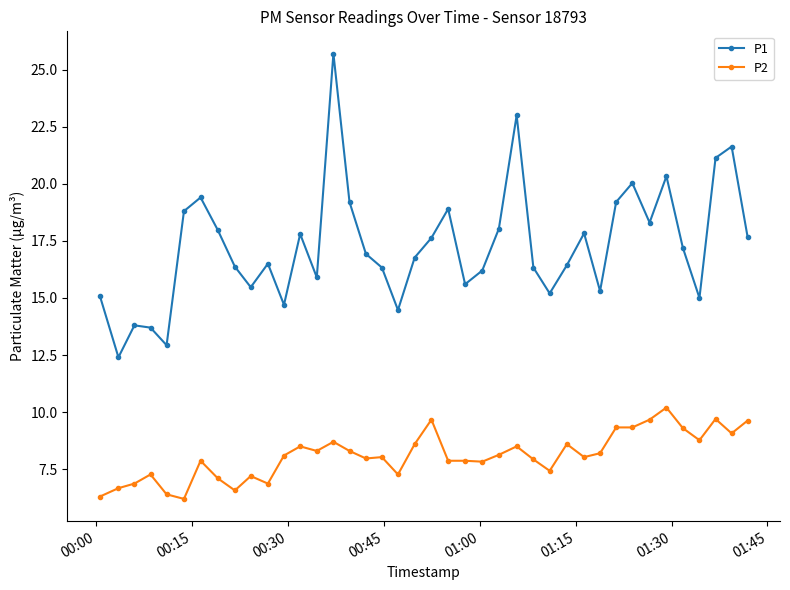

Which series has the largest total across all categories?

P1